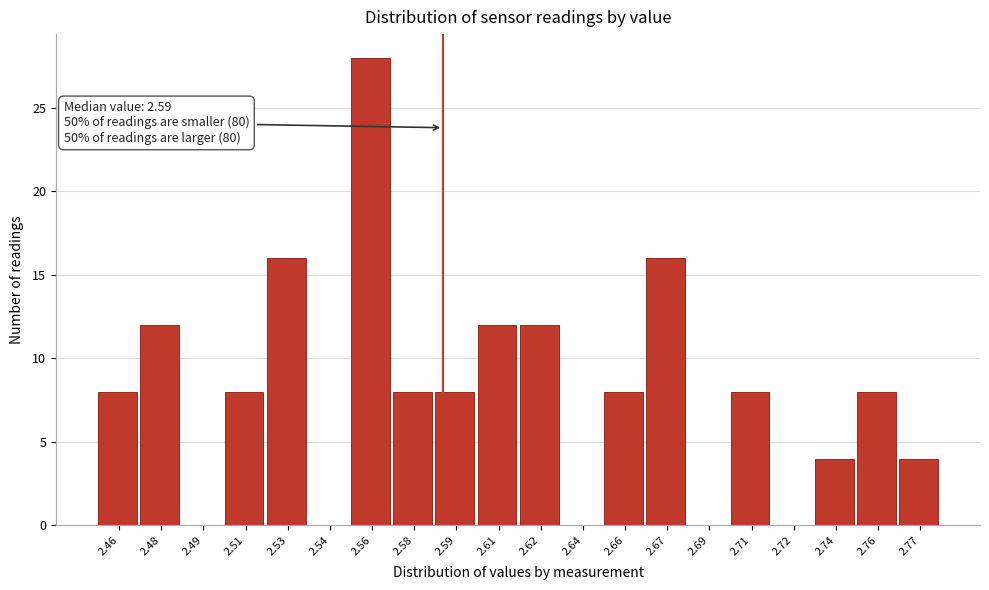

Reading left to right, list all the values displayed in this chart.

2.46=8	2.48=12	2.49=0	2.51=8	2.53=16	2.54=0	2.56=28	2.58=8	2.59=8	2.61=12	2.62=12	2.64=0	2.66=8	2.67=16	2.69=0	2.71=8	2.72=0	2.74=4	2.76=8	2.77=4